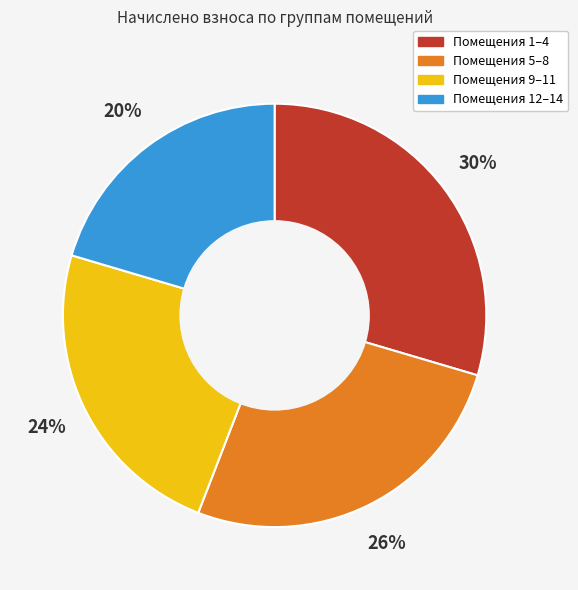

Is Помещения 1–4 the majority of the pie?

No